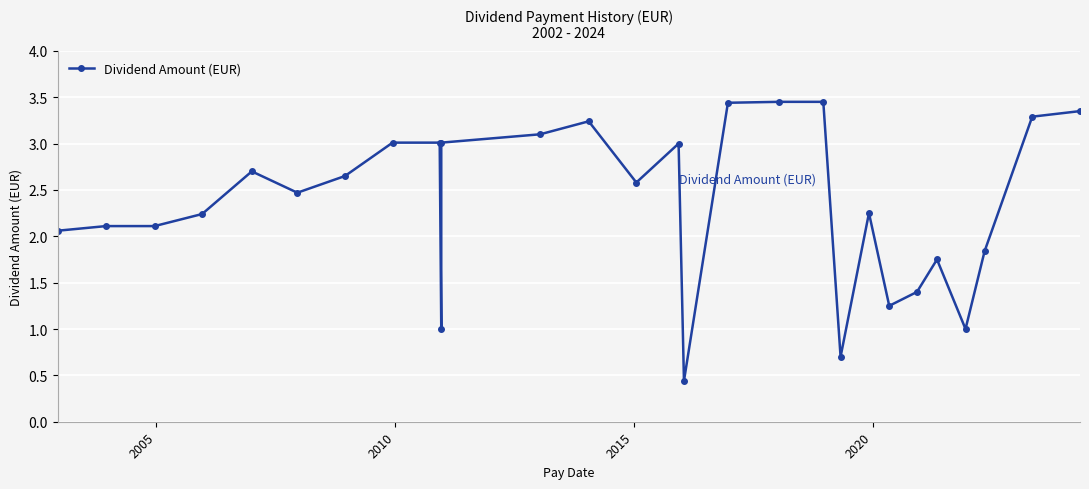

True or false: the data has more than 0 interior local peaks.

True